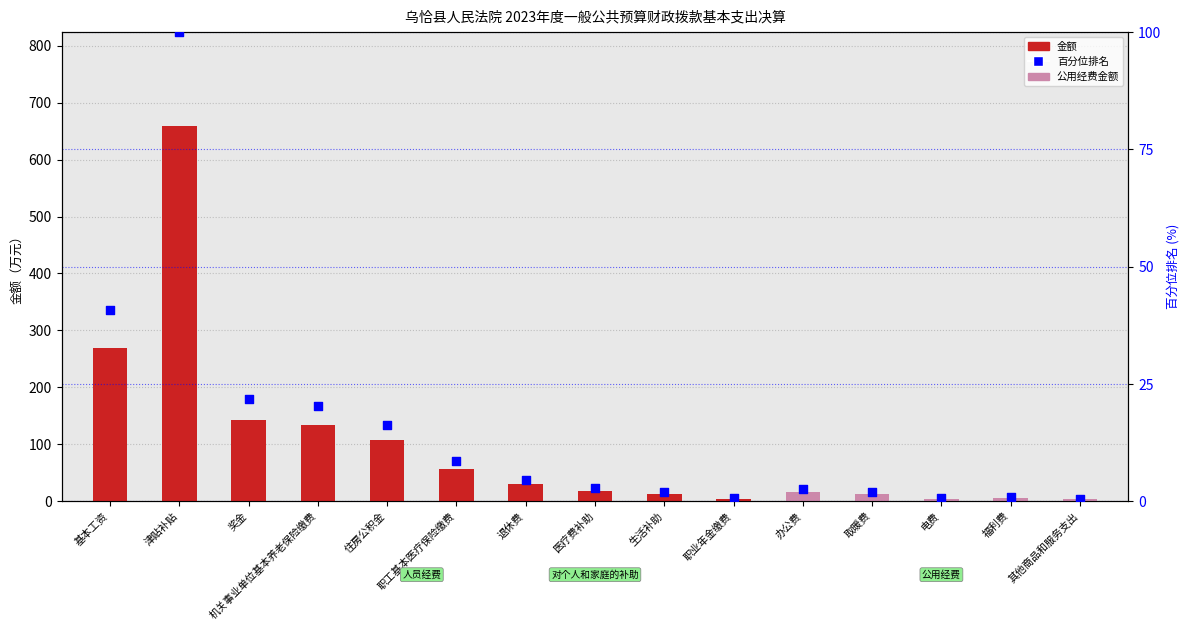

Is the value of 百分位排名 at 其他商品和服务支出 greater than the value of 金额（万元） at 职业年金缴费?

No